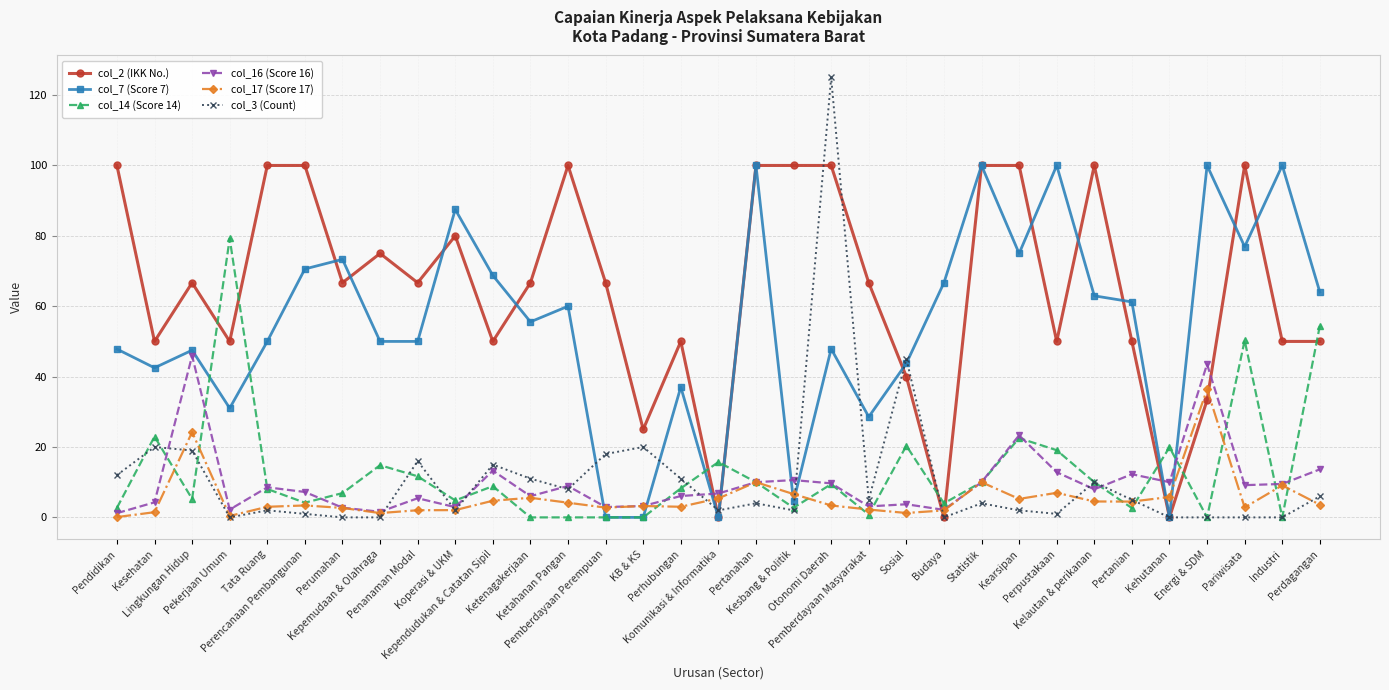

The value of col_7 (Score 7) at Ketahanan Pangan is 30.6. True or false?

False